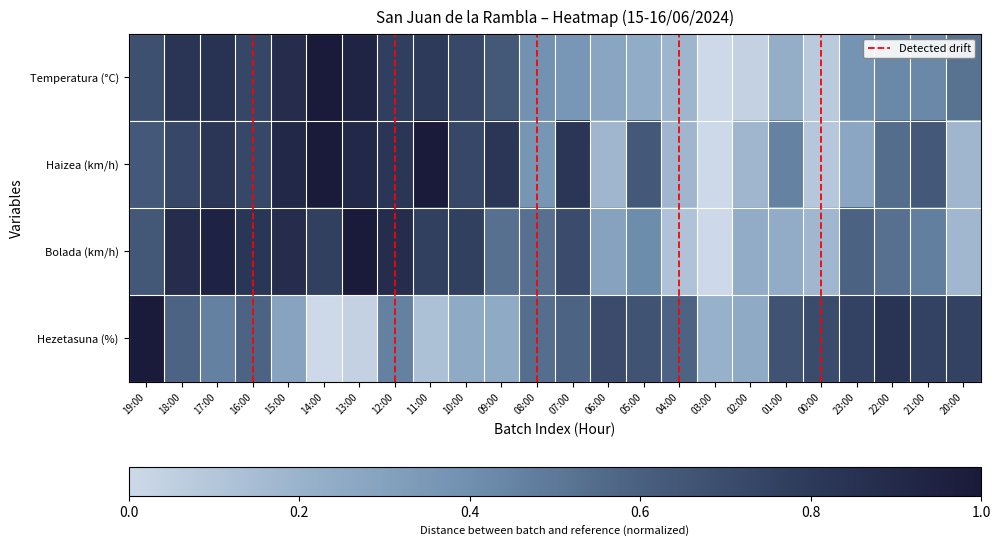

What is the sum of all Haizea (km/h) values?

13.6